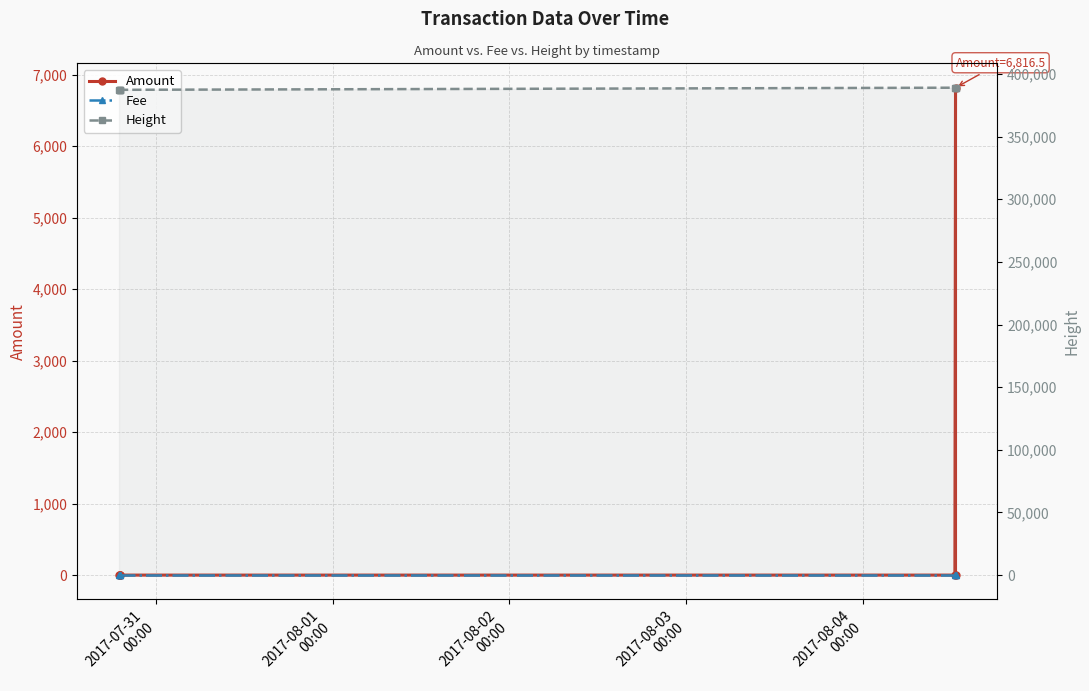

Reading right to left, extract all data points from this chart.

Amount: 0.0	6816.5	0.0	0.0	0.0	0.0	2.0
Fee: 1.0	1.0	1.0	1.0	1.0	1.0	1.0
Height: 389054.0	389054.0	389052.0	387368.0	387367.0	387367.0	387365.0